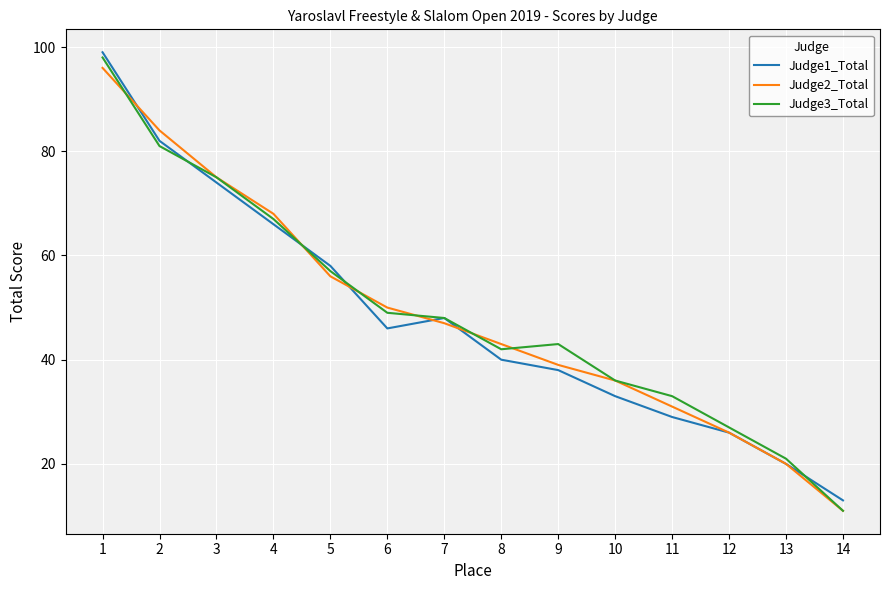

What is the sum of all Judge1_Total values?

672